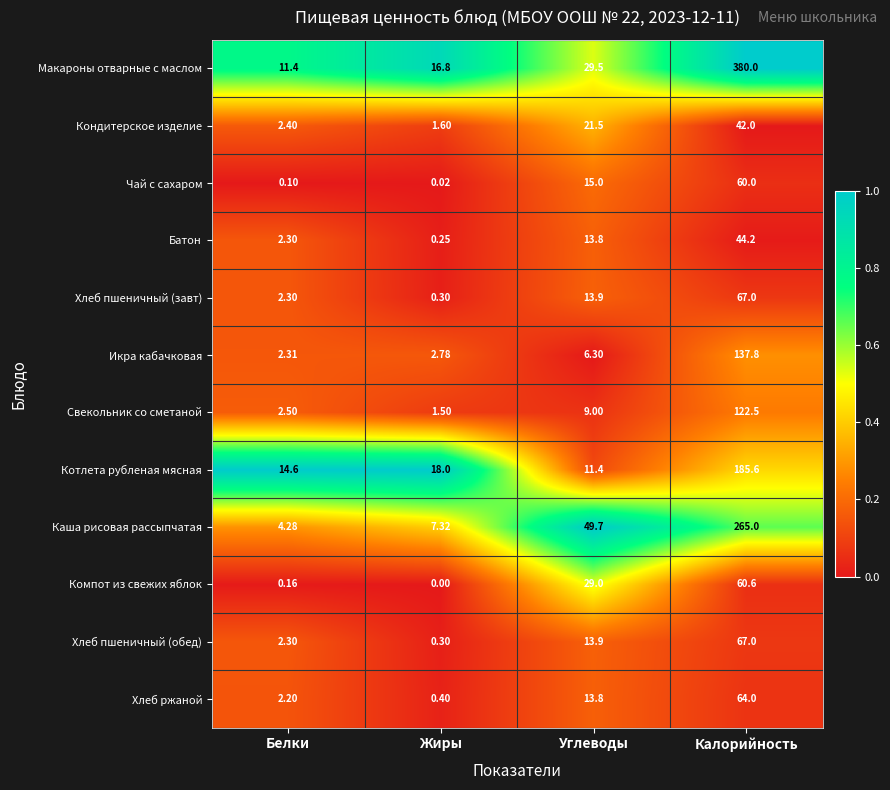

At how many categories does at least one series exceed 0?

4